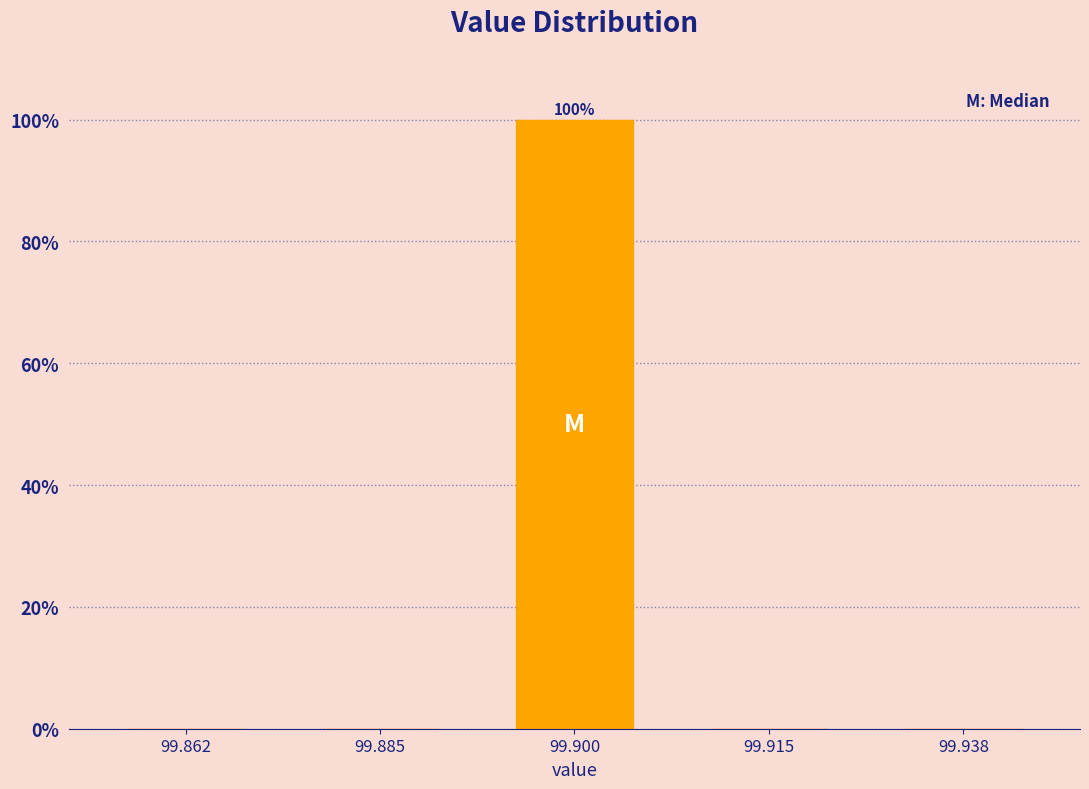

Reading left to right, extract all data points from this chart.

99.862=0	99.885=0	99.900=100	99.915=0	99.938=0